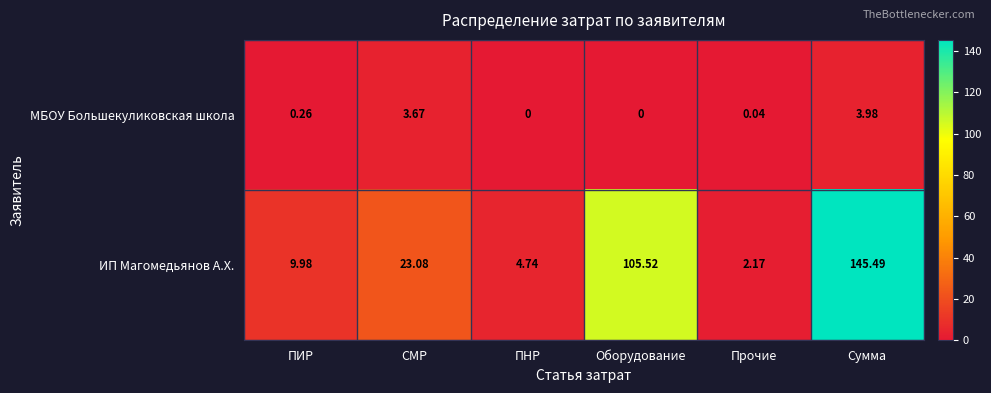

Between СМР and Оборудование, which series saw the biggest shift?

ИП Магомедьянов А.Х.